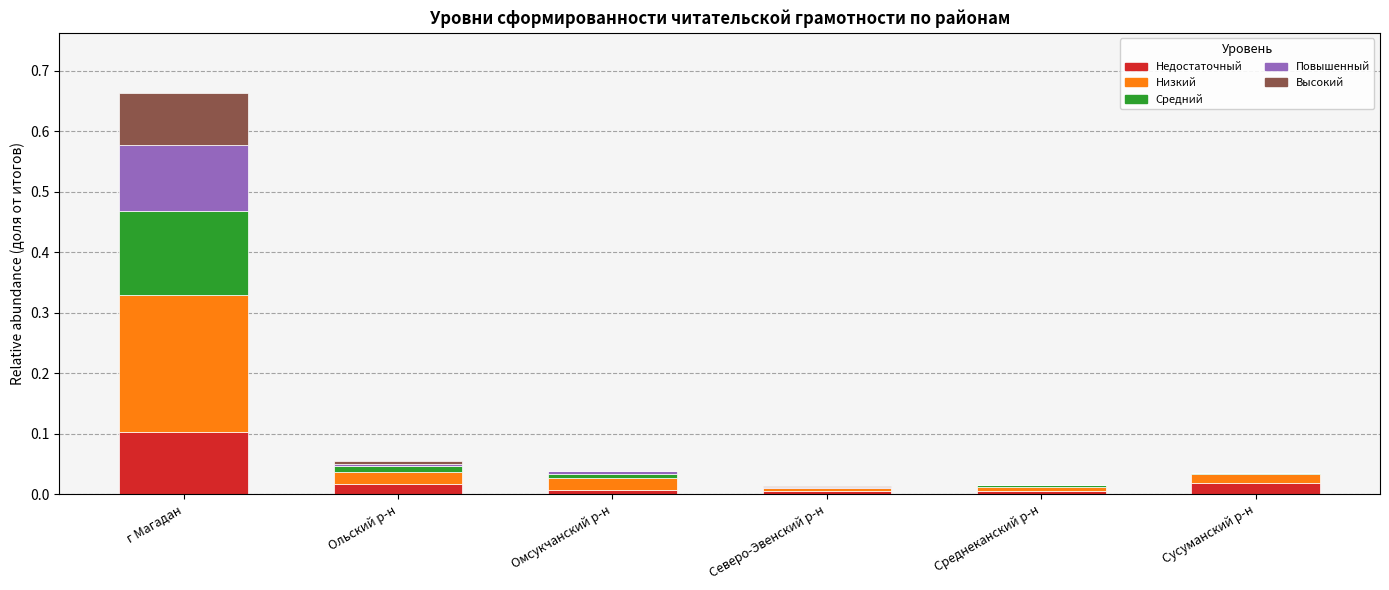

Which category has the highest value in the Недостаточный series?

г Магадан